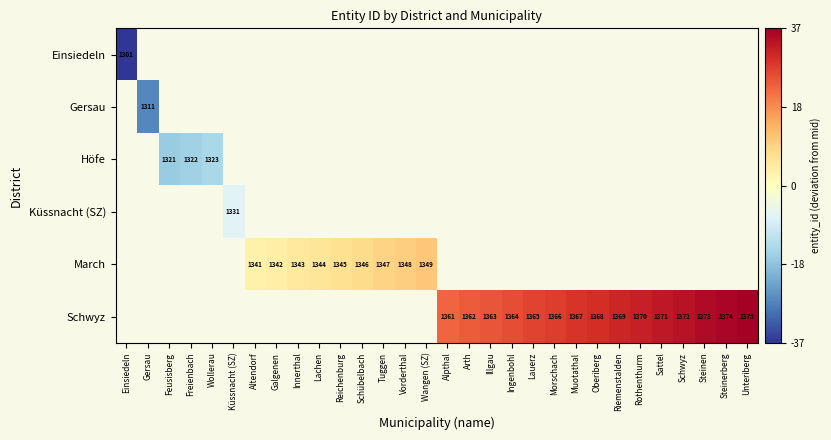

The value of Schwyz at Illgau is 2193. True or false?

False